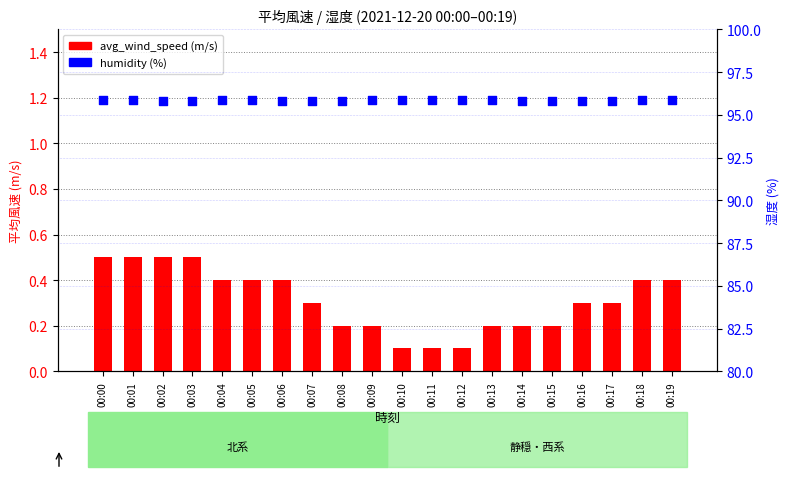

Which series has the largest Y range (max minus min)?

avg_wind_speed